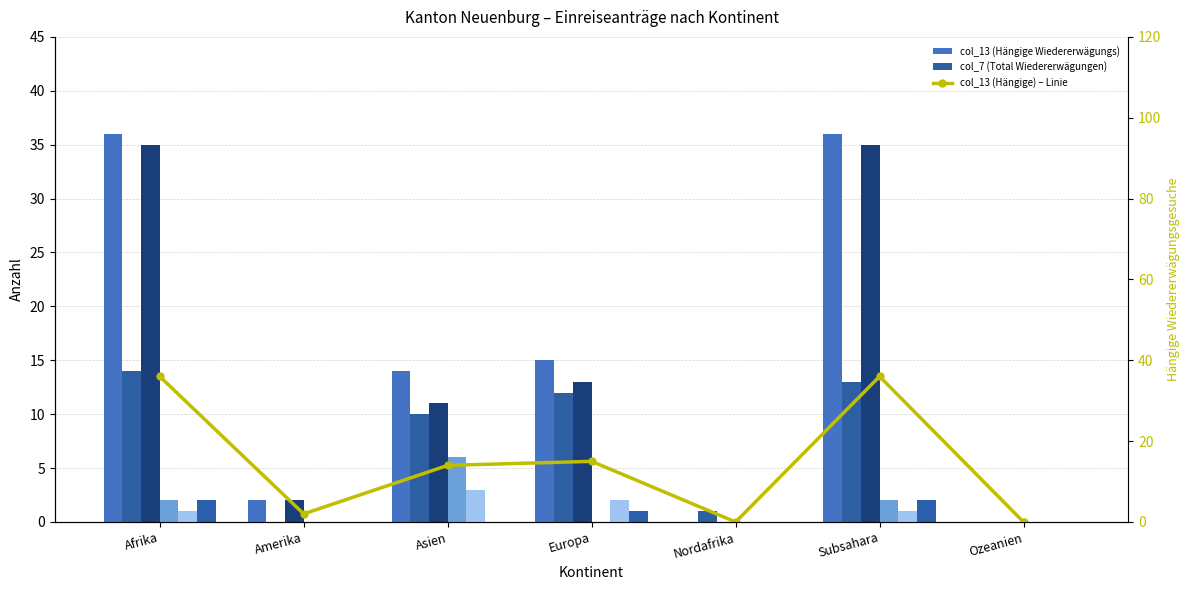

True or false: col_13 (Hängige Wiedererwägungs) has a value of 24 at Ozeanien.

False